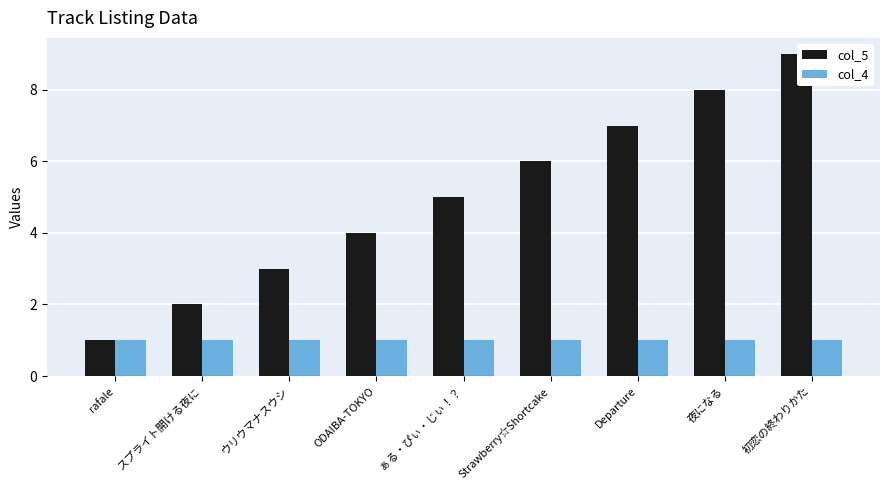

Which series has the largest total across all categories?

col_5